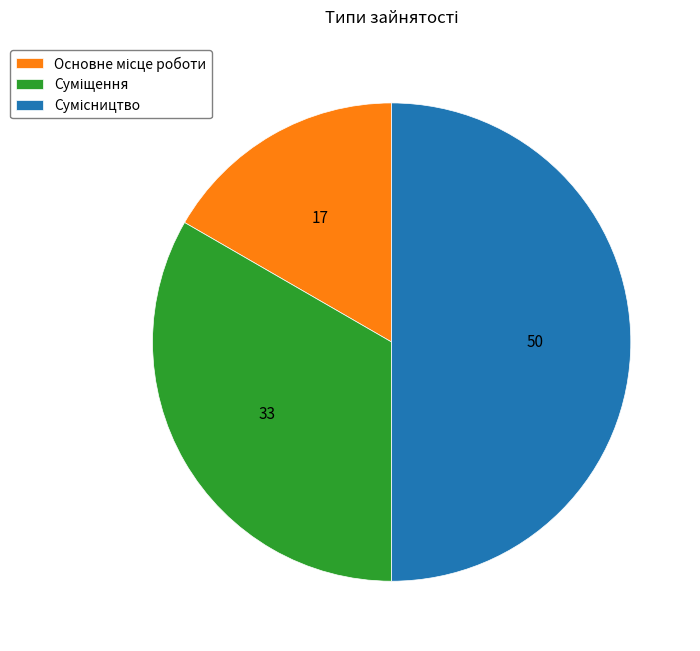

To the nearest percent, what portion does Сумісництво represent?

50%